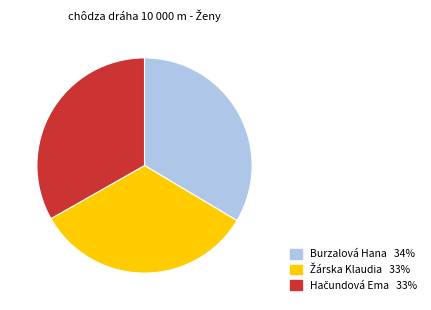

Does any single category account for the majority?

No